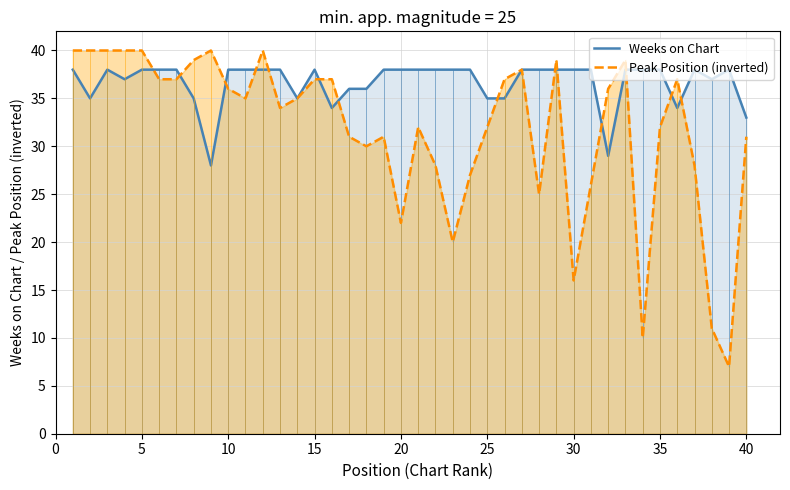

Rank the series by their maximum value, from lowest to highest.

Weeks on Chart, Peak Position (inverted)